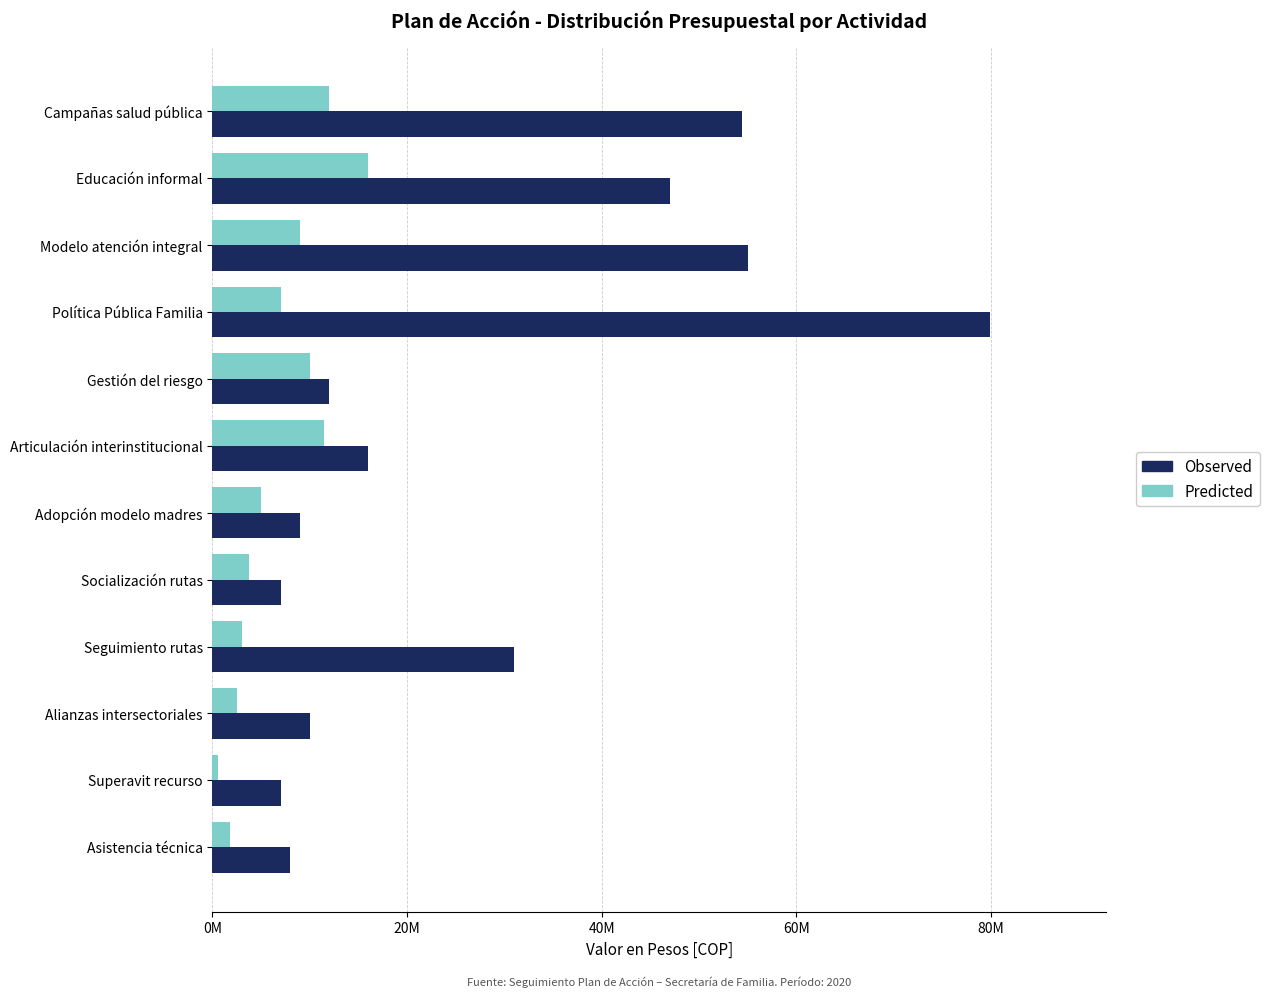

What are all the series names shown in the legend?

Observed, Predicted